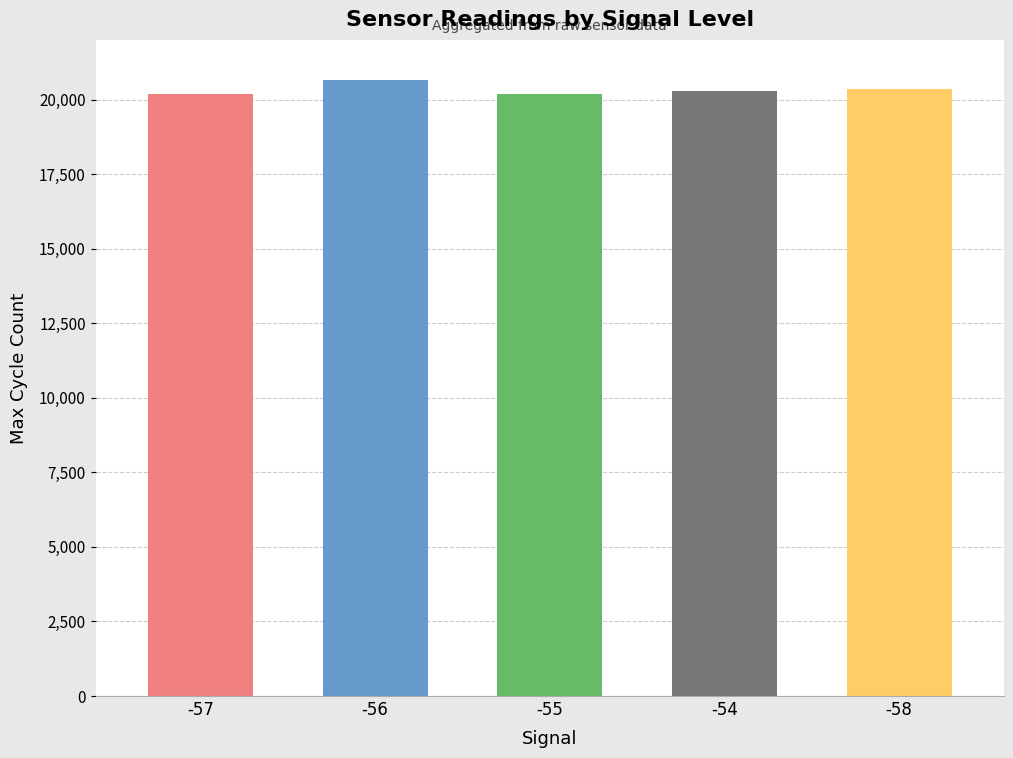

Approximately how many times larger is the value at -58 compared to -55?

1.0